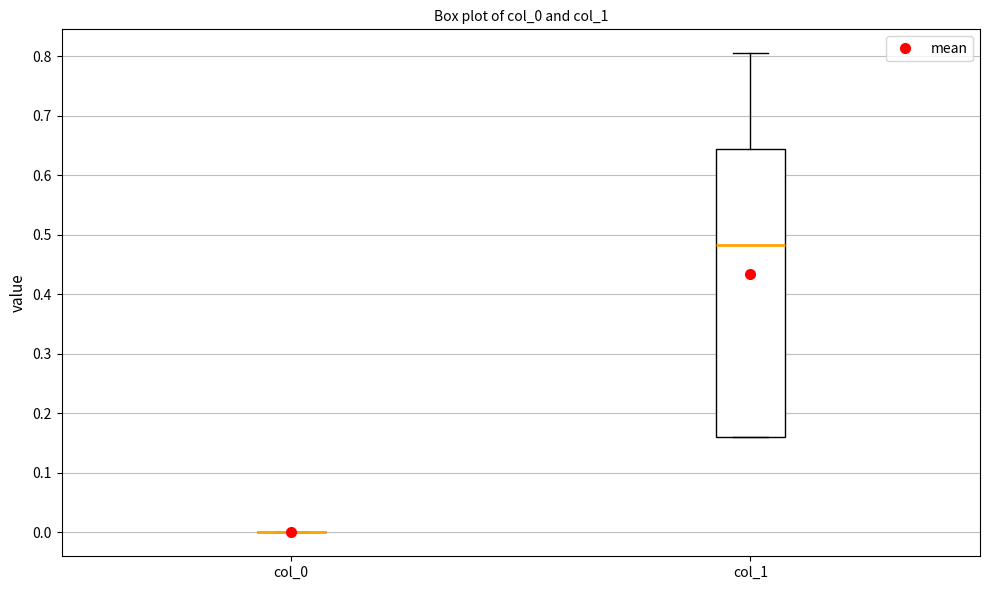

Reading left to right, read every box against the y-axis: the position of its median line, the range the box covers, and the ends of its whiskers. The values are not printed on the chart, so give them approximately, as read against the axis.

col_0: box collapsed to a line at 0.00, whiskers 0.00 to 0.00
col_1: median 0.48, box 0.16 to 0.64, whiskers 0.16 to 0.80